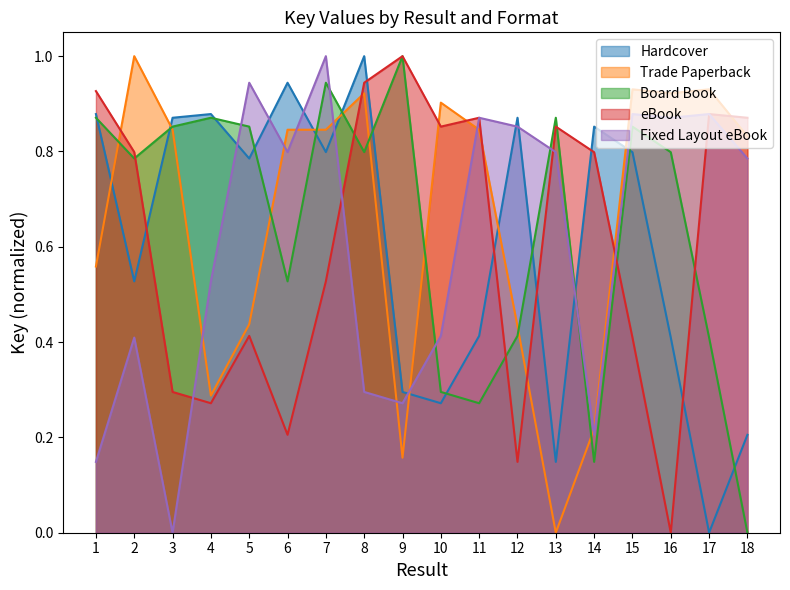

True or false: Board Book has a value of 0.2 at 16.

False